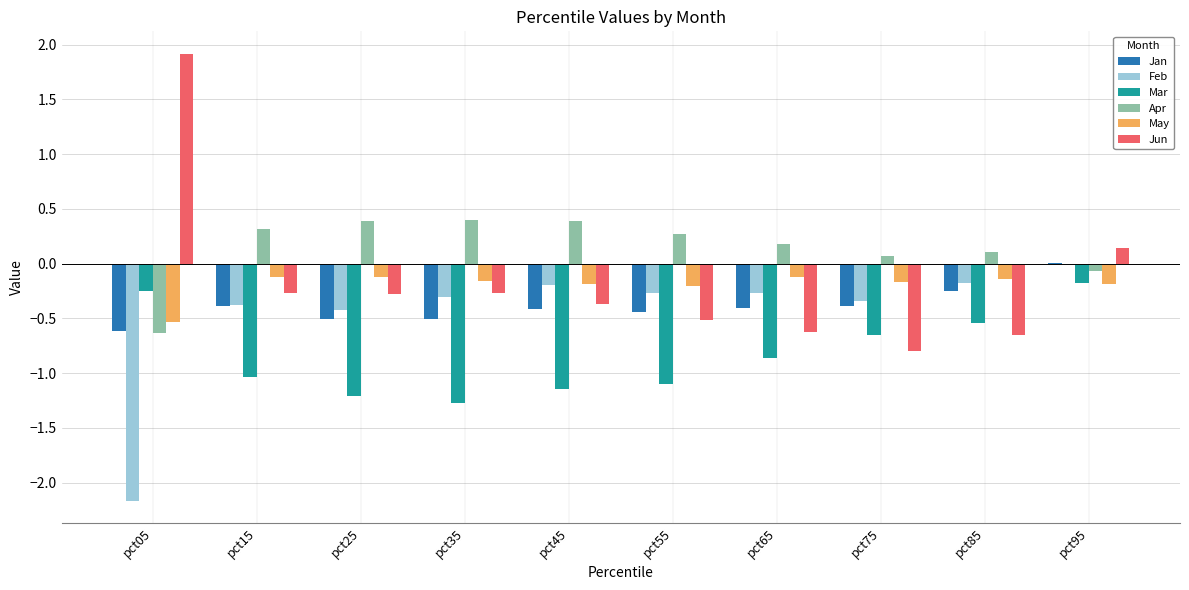

What is the sum of all Mar values?

-8.2